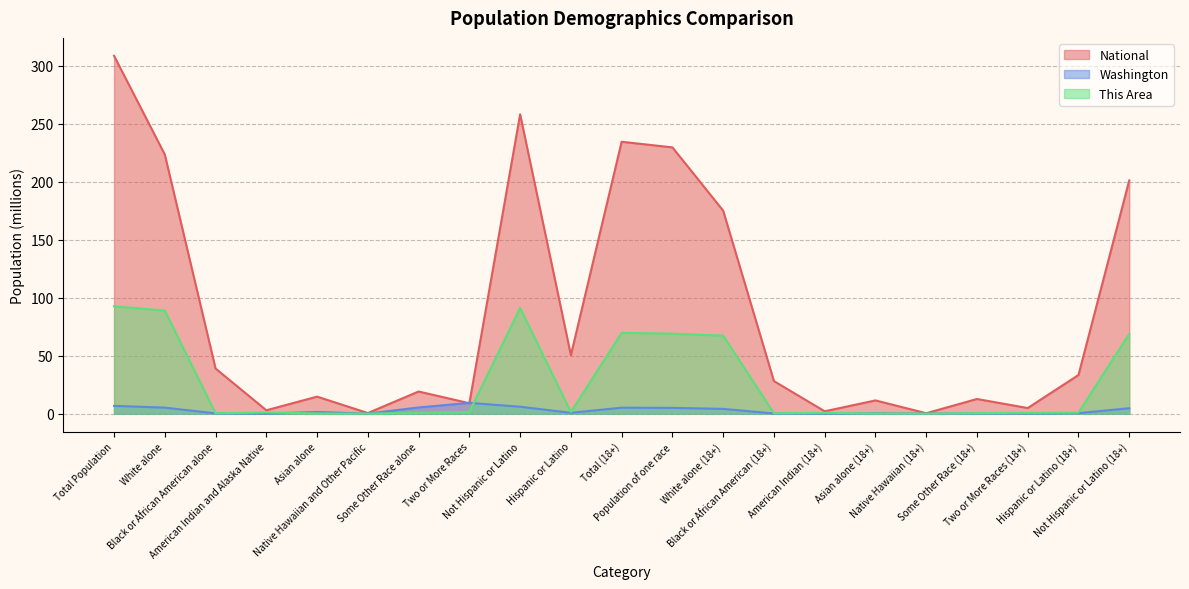

At American Indian and Alaska Native, list the series in order from smallest to largest.

Washington, This Area, National